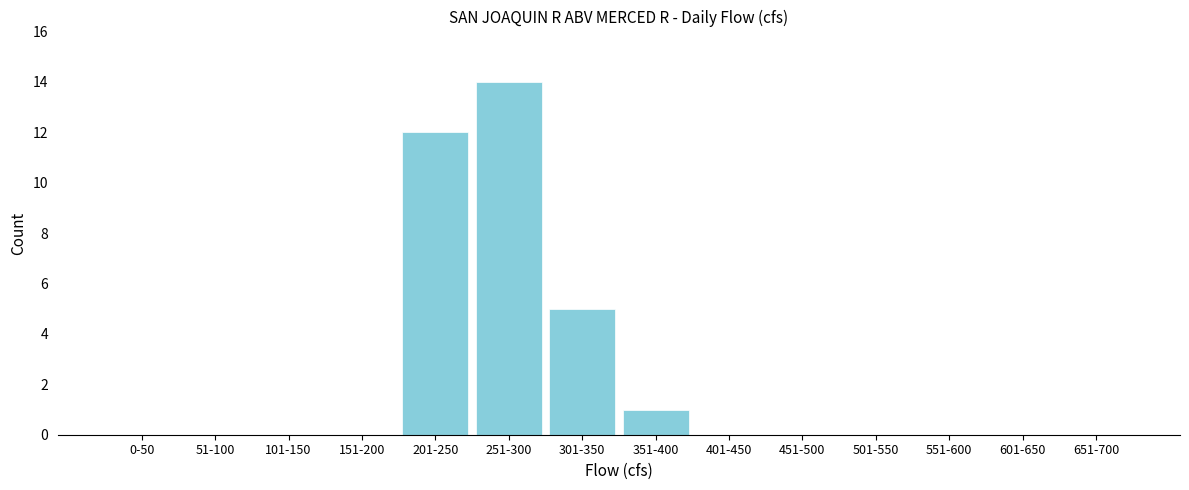

Is it true that the value at 51-100 is 0?

True